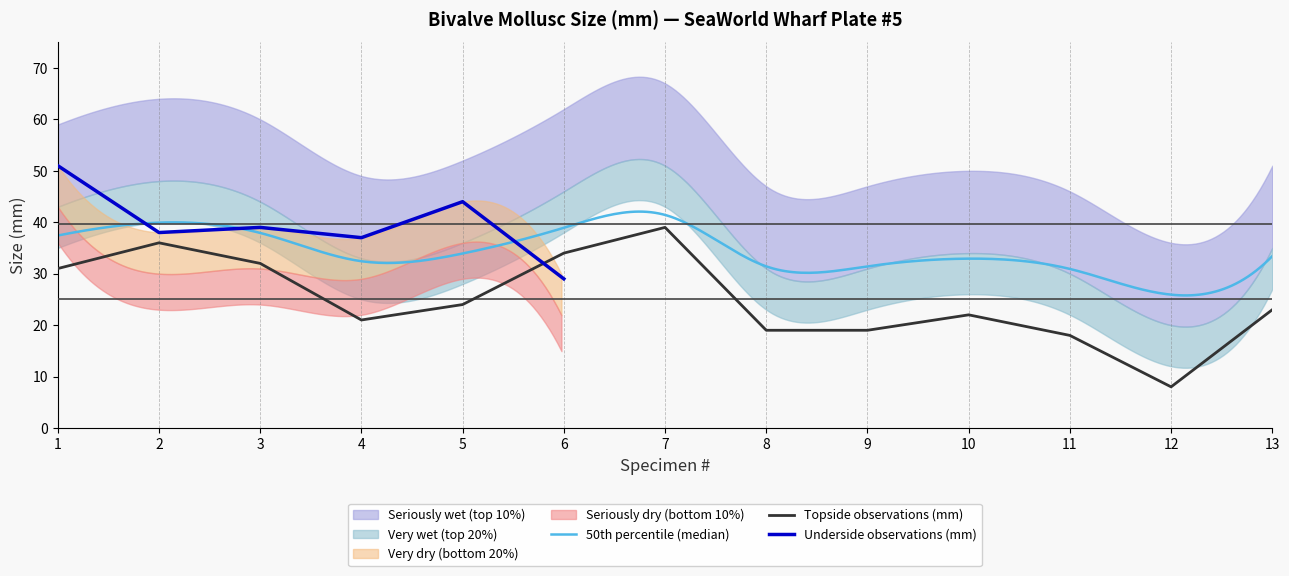

What is the smallest value displayed?

8